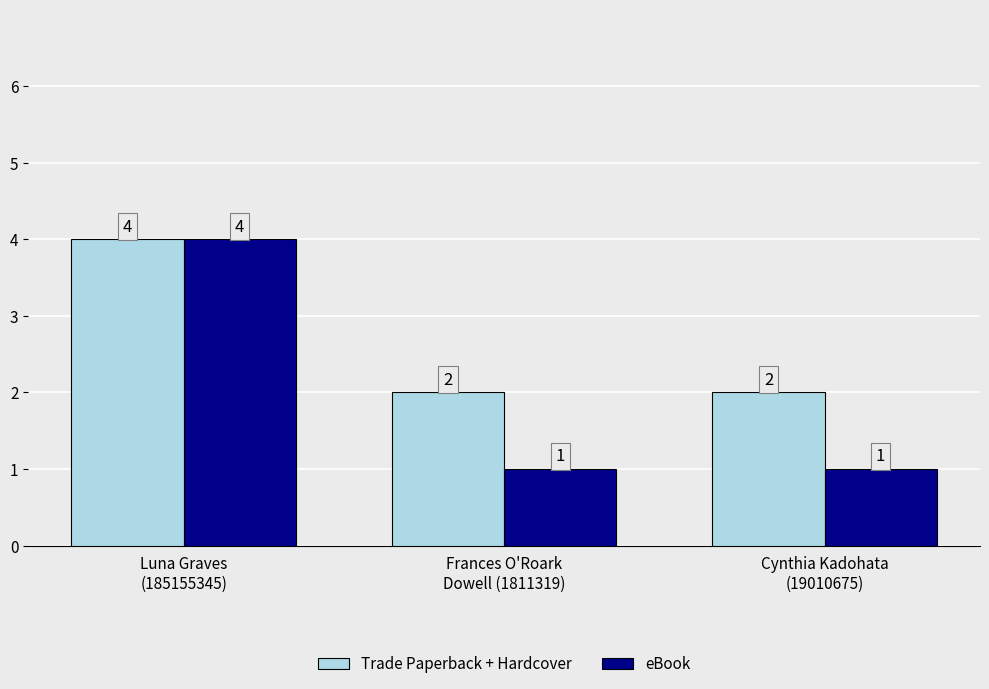

What is the label of the 2nd bar from the right?

Frances O'Roark
Dowell (1811319)